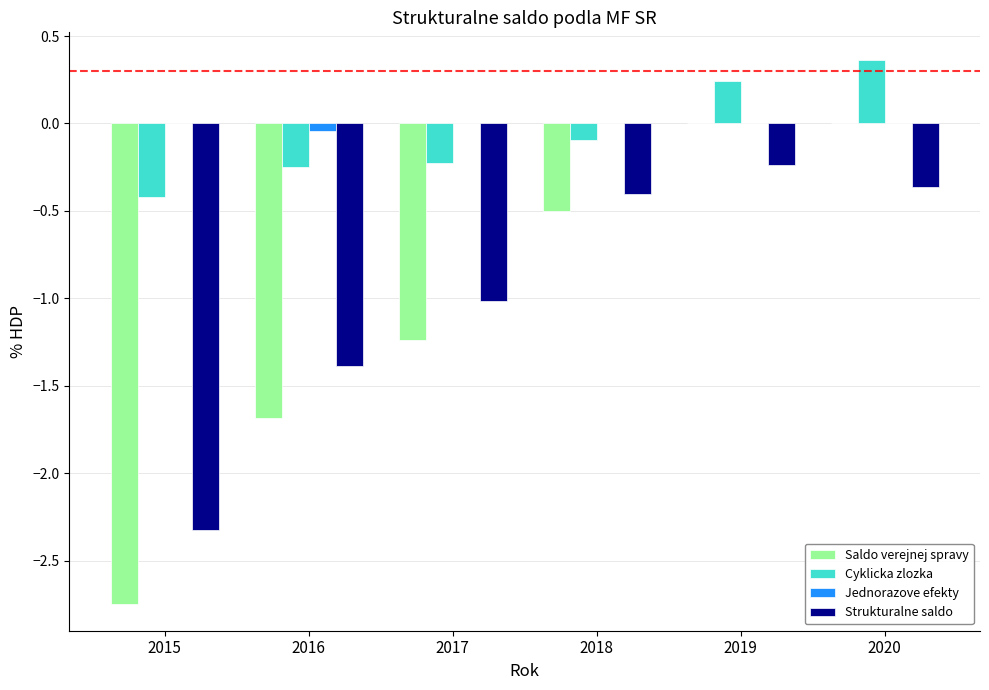

How many data points does each series have?

6